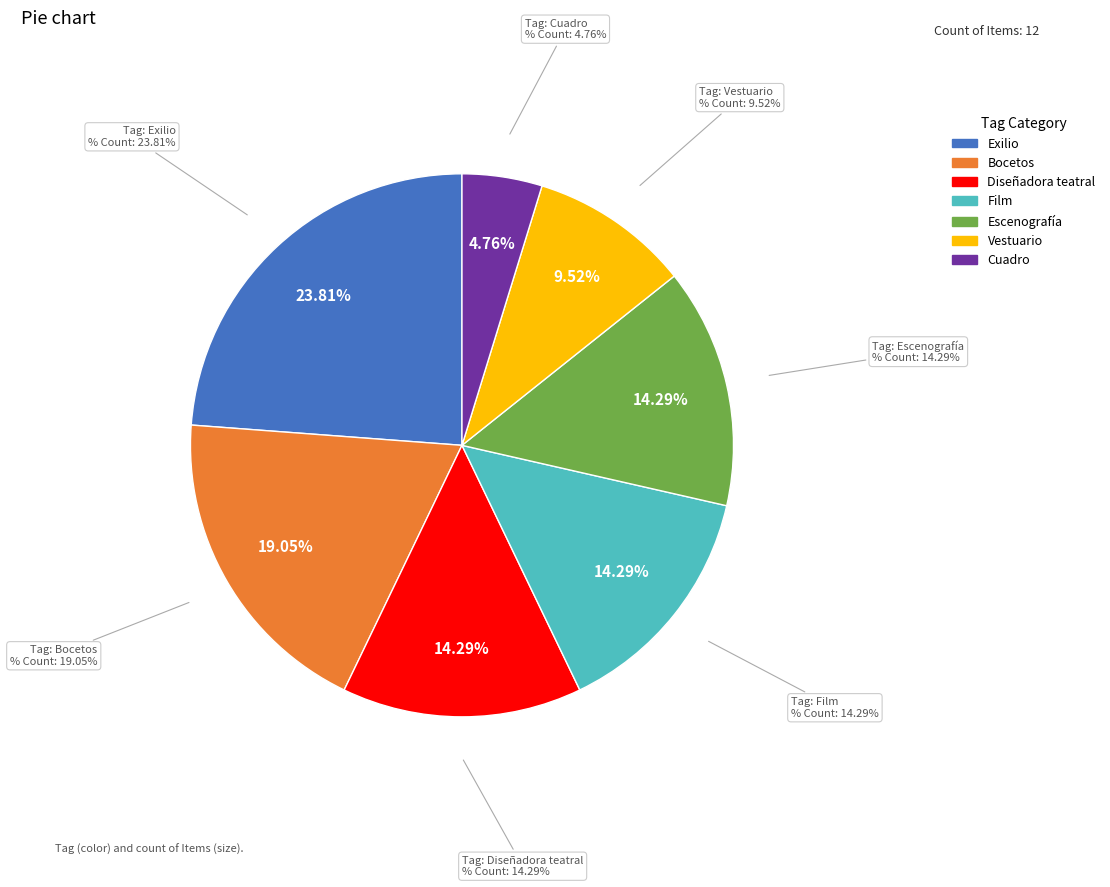

Is there any slice that represents more than half of the pie?

No